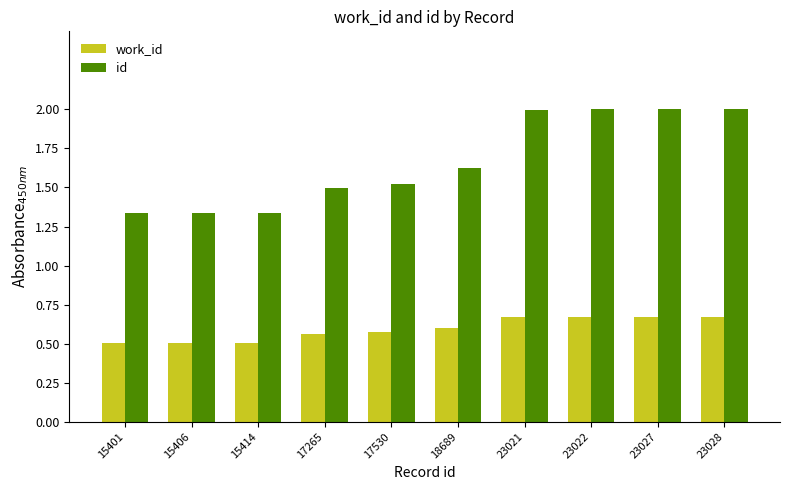

What is the average value of the id series?

1.7